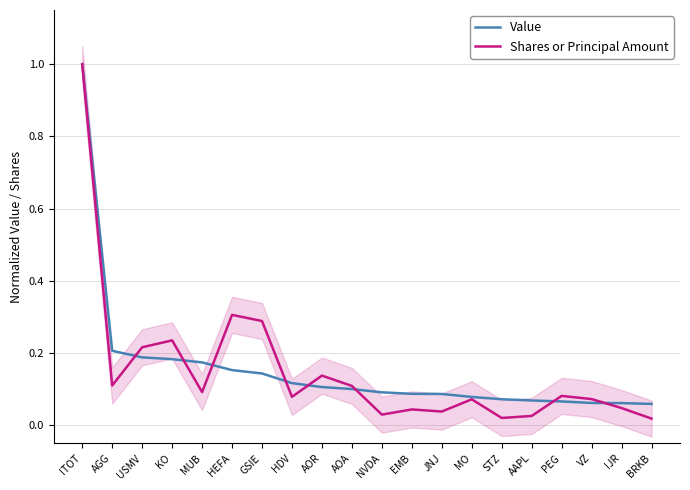

After their last crossing, which series has the higher values: Shares or Principal Amount or Value?

Value